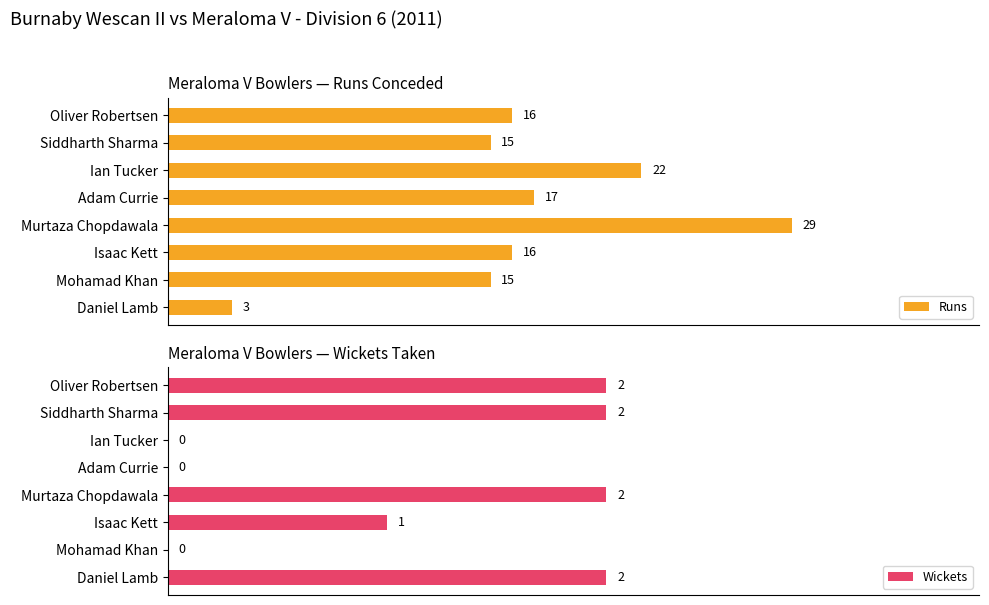

Reading right to left, what are all the values shown in this chart?

Runs: 3	15	16	29	17	22	15	16
Wickets: 2	0	1	2	0	0	2	2